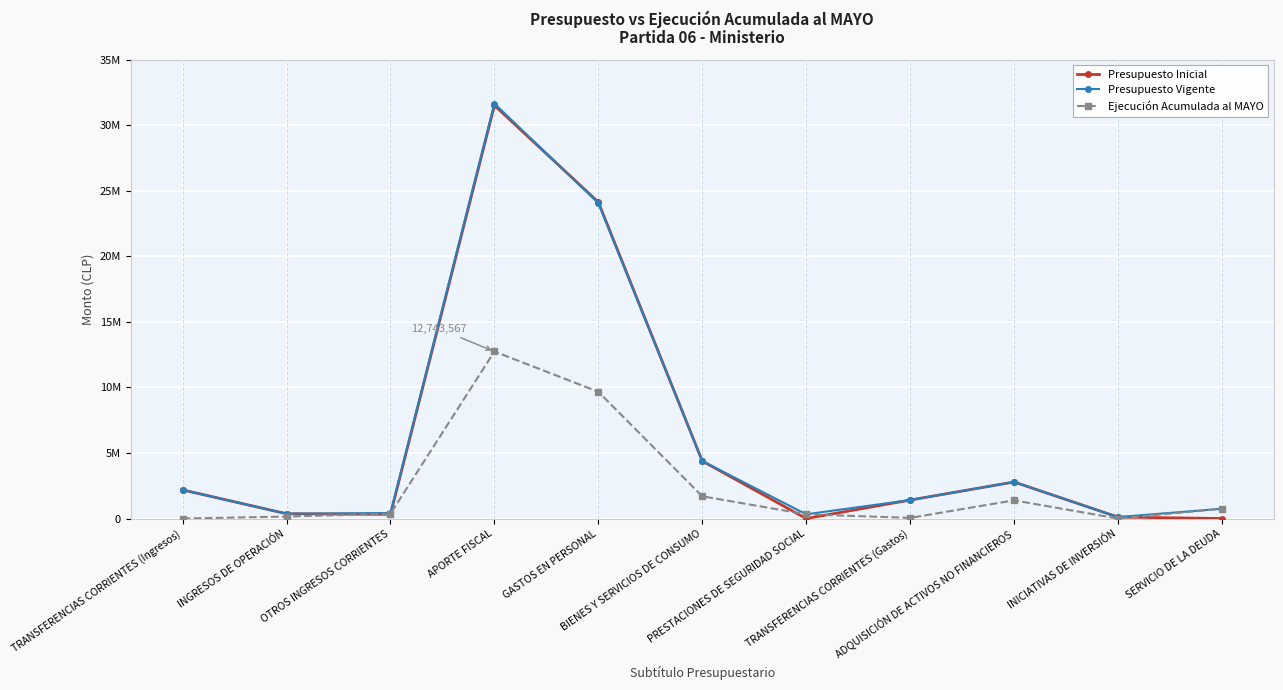

True or false: Ejecución Acumulada al MAYO and Presupuesto Vigente cross at least once.

False